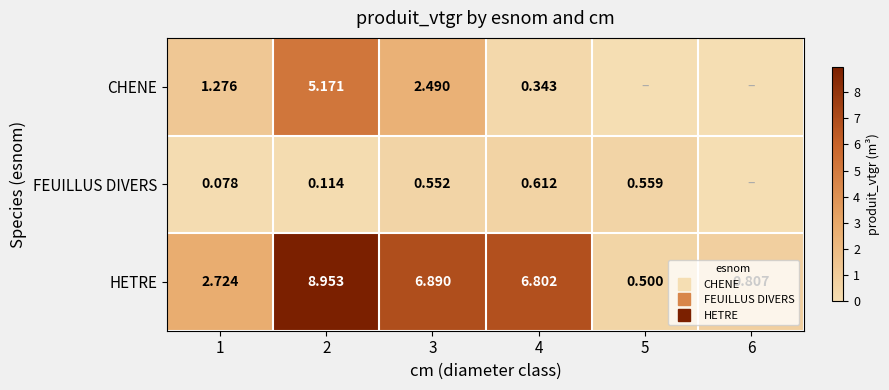

What is the spread (max minus min) of values at 1?

2.6